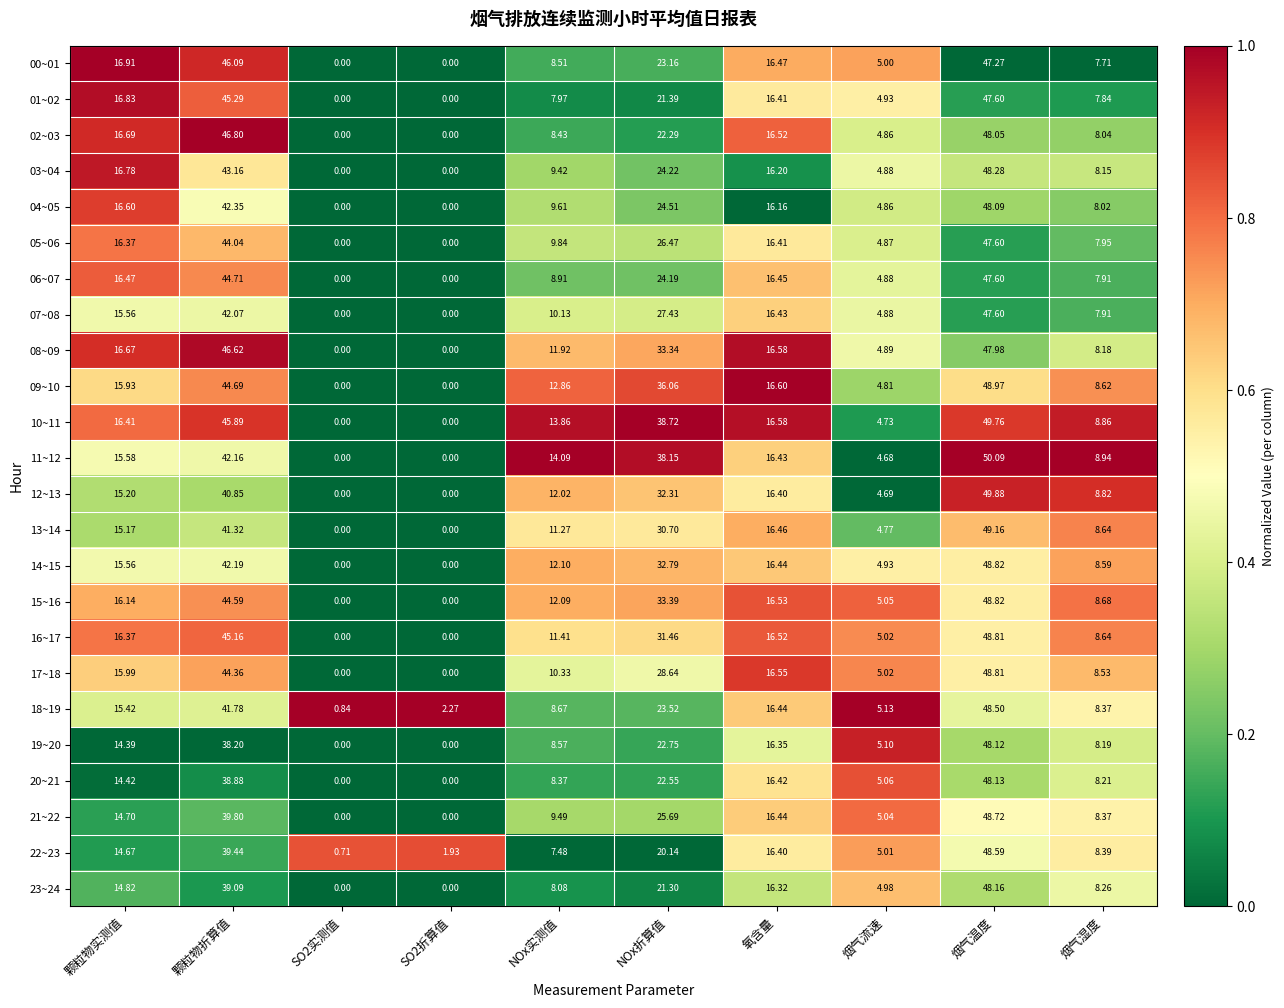

At which label is 06~07 closest to 23?

NOx折算值